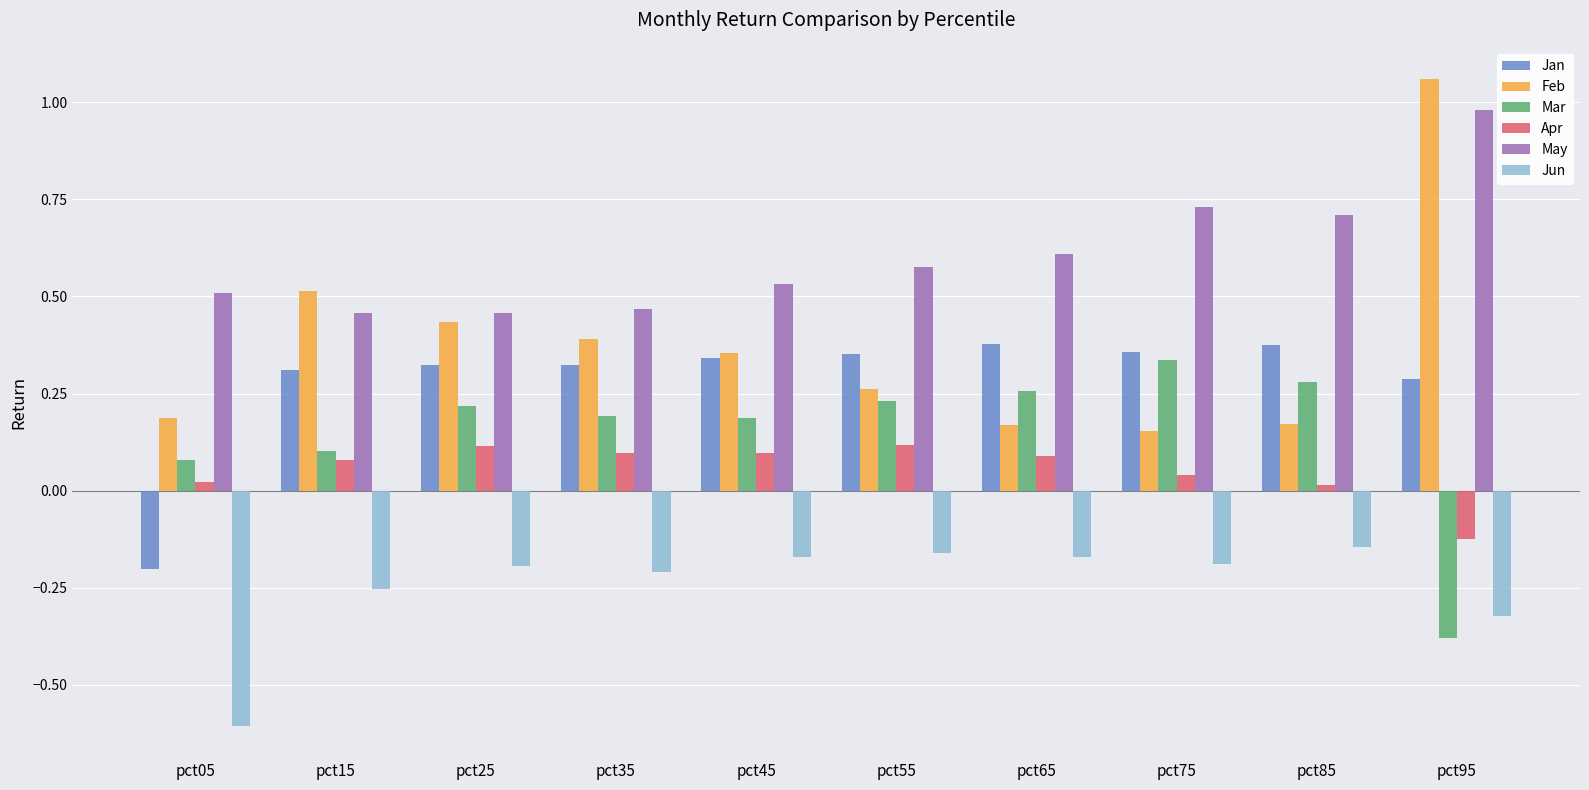

How many data points in Jan are above 0?

9